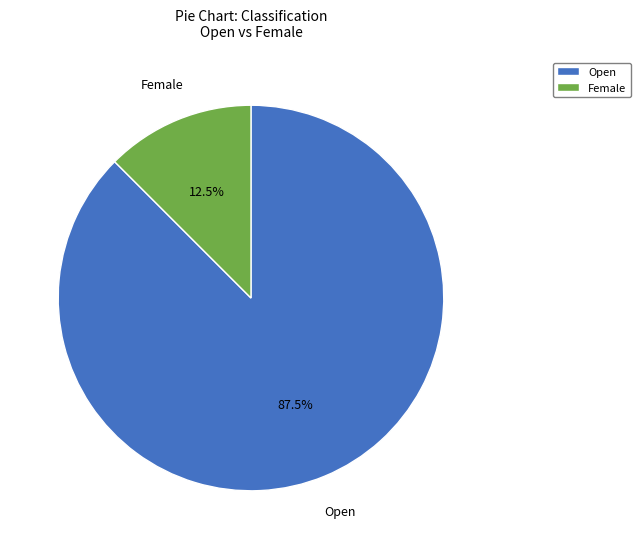

Is it true that Open is 94% of the pie?

False